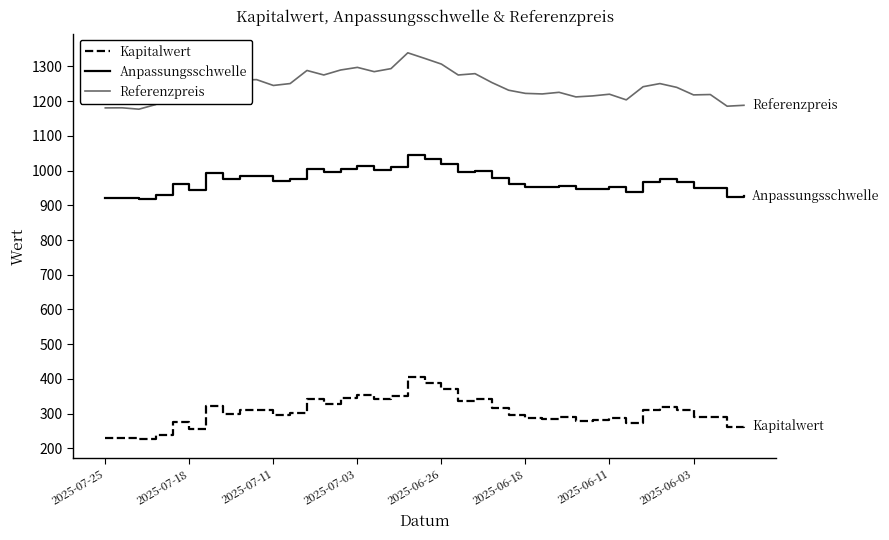

True or false: Anpassungsschwelle and Referenzpreis cross at least once.

False